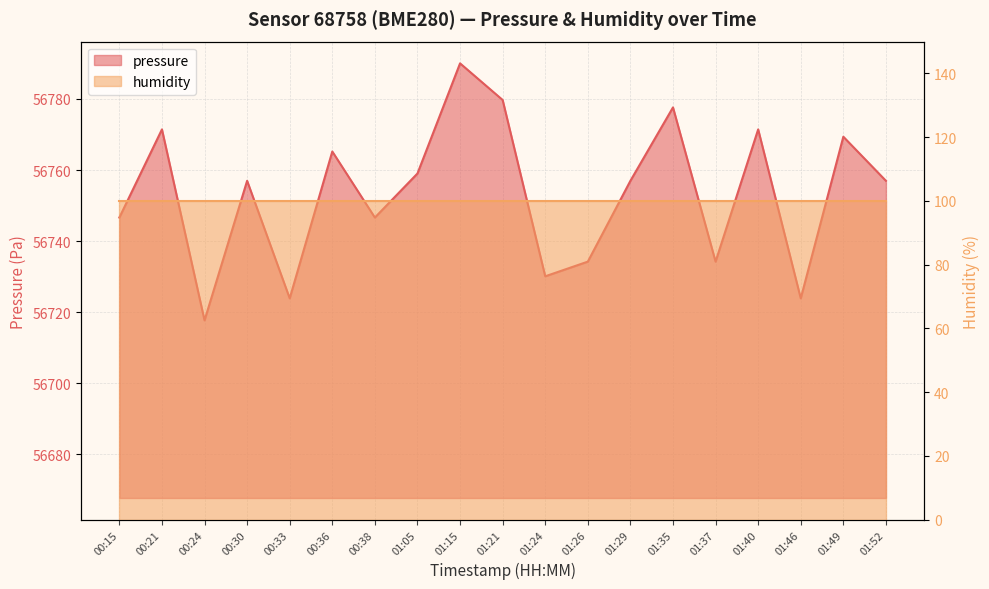

What is the smallest value displayed?

56717.7